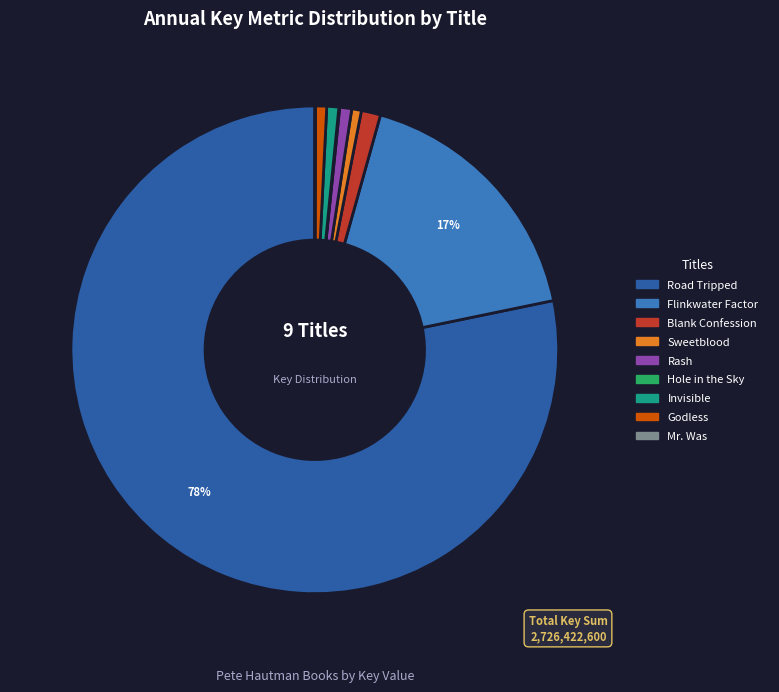

To the nearest percent, what is the average slice percentage?

11%